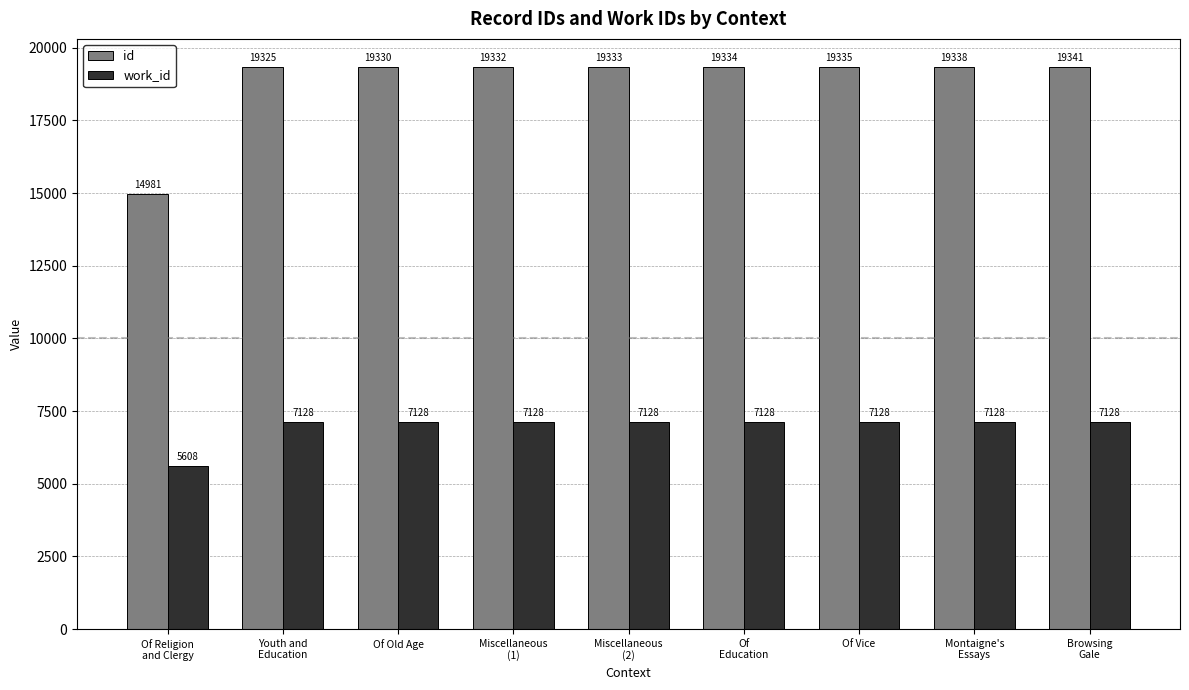

Is it true that id equals 19333 at Miscellaneous
(2)?

True